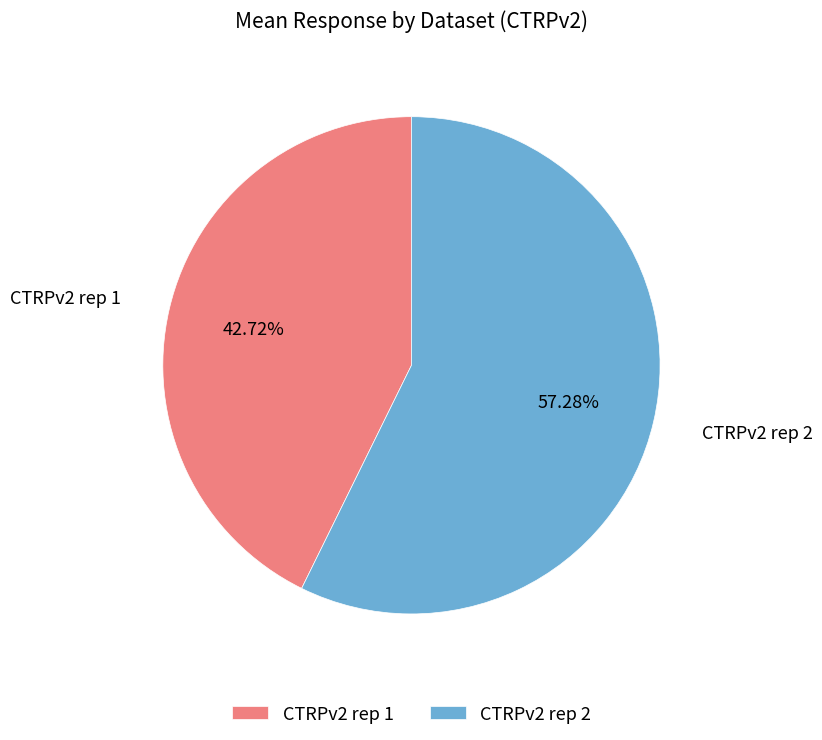

Which category has the smallest portion of the pie?

CTRPv2 rep 1